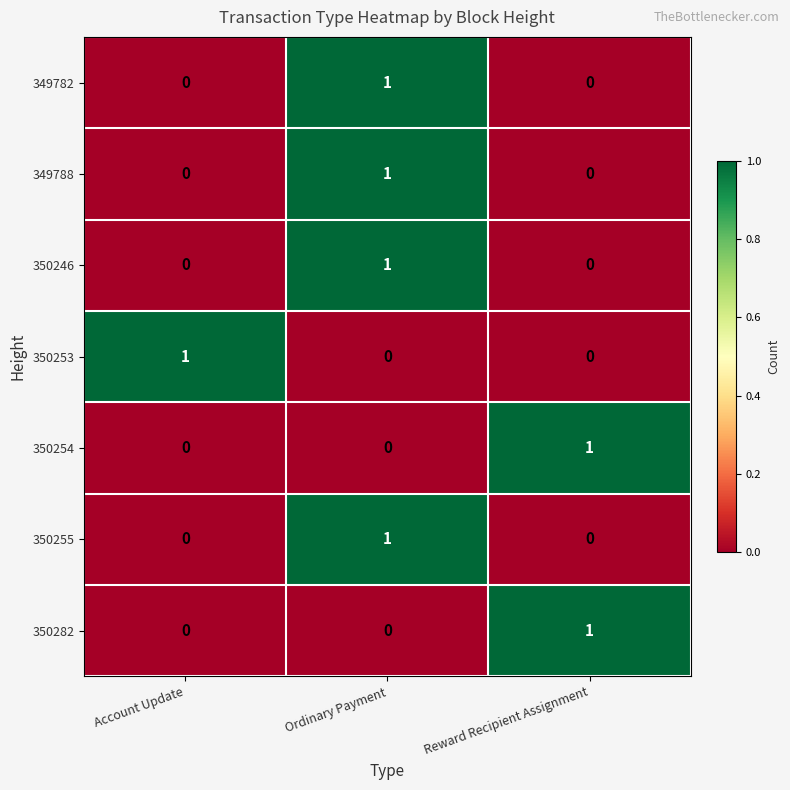

Reading right to left, extract all data points from this chart.

349782: 0	1	0
349788: 0	1	0
350246: 0	1	0
350253: 0	0	1
350254: 1	0	0
350255: 0	1	0
350282: 1	0	0